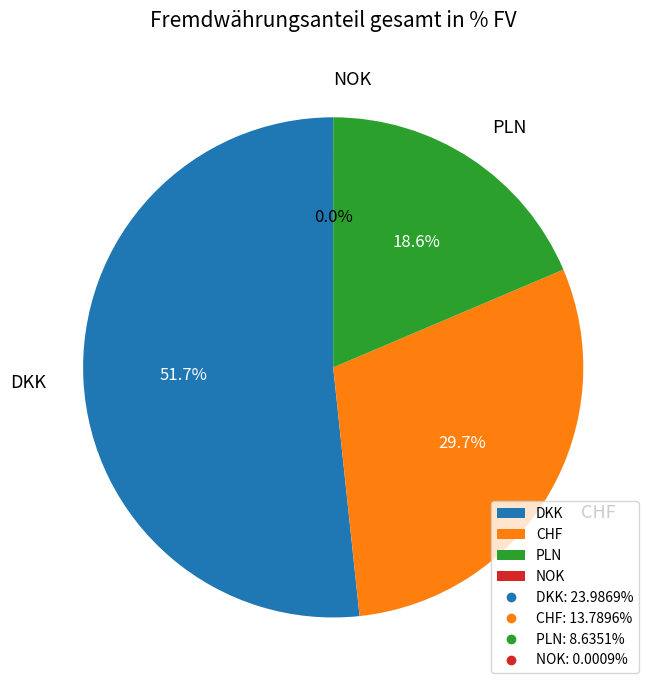

What percentage do CHF and DKK together represent?

81.4%